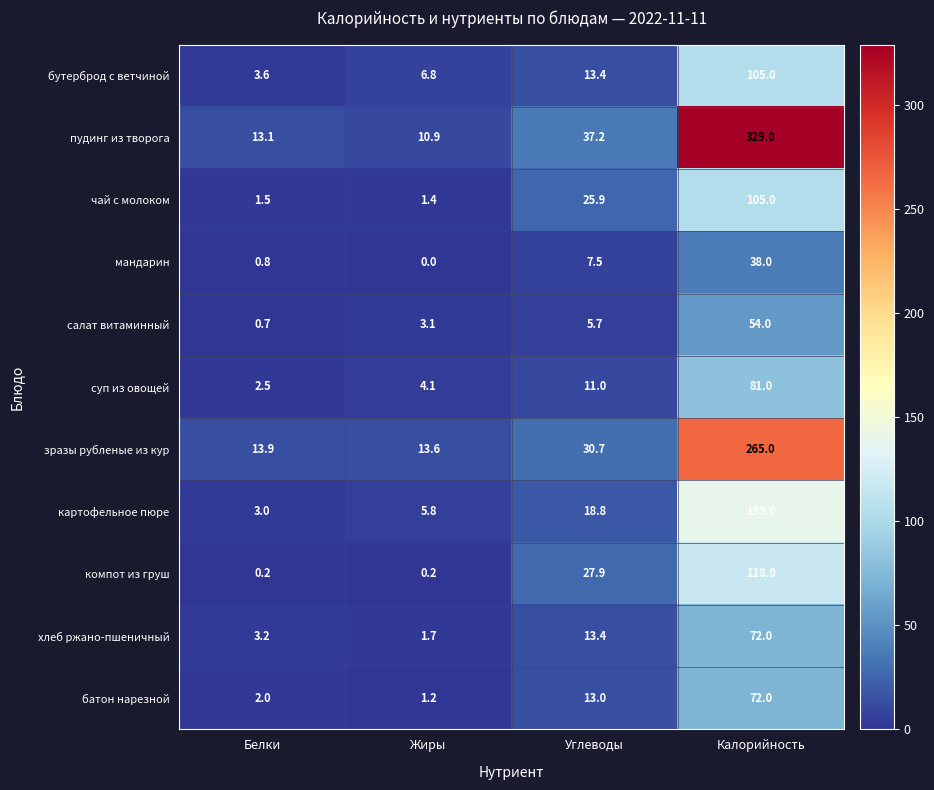

Which category has the lowest value across all series?

Жиры